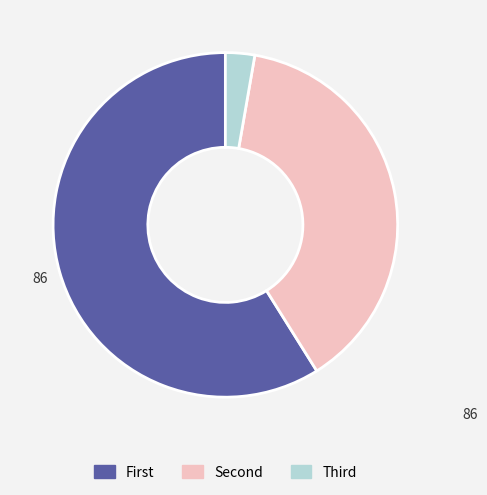

Is there any slice that represents more than half of the pie?

Yes